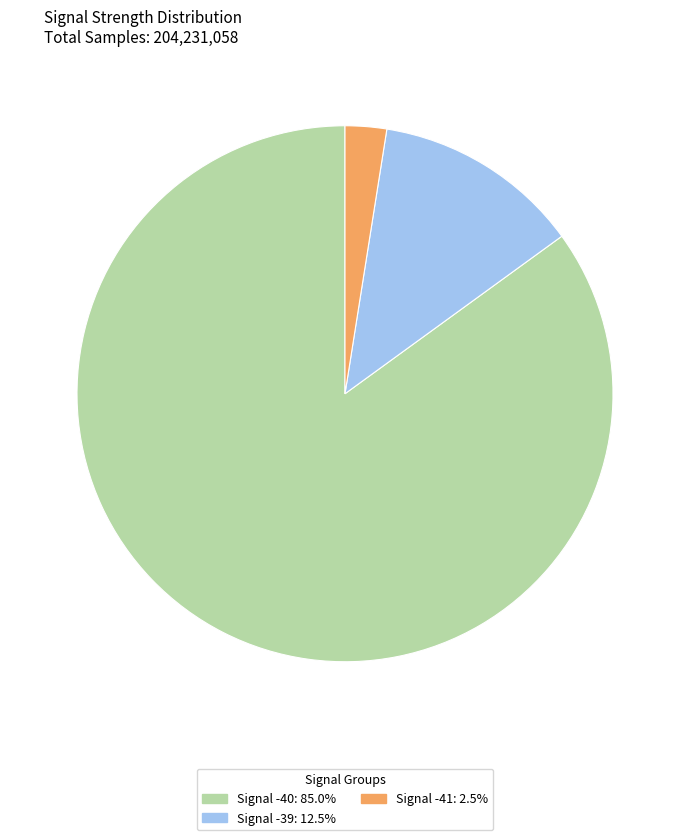

Does any single category account for the majority?

Yes